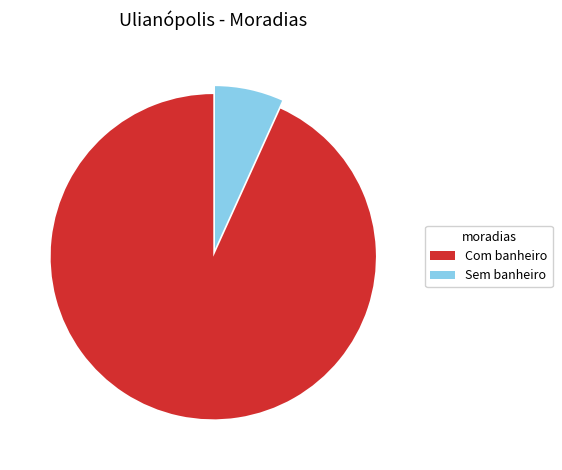

Is it true that Sem banheiro is 16% of the pie?

False